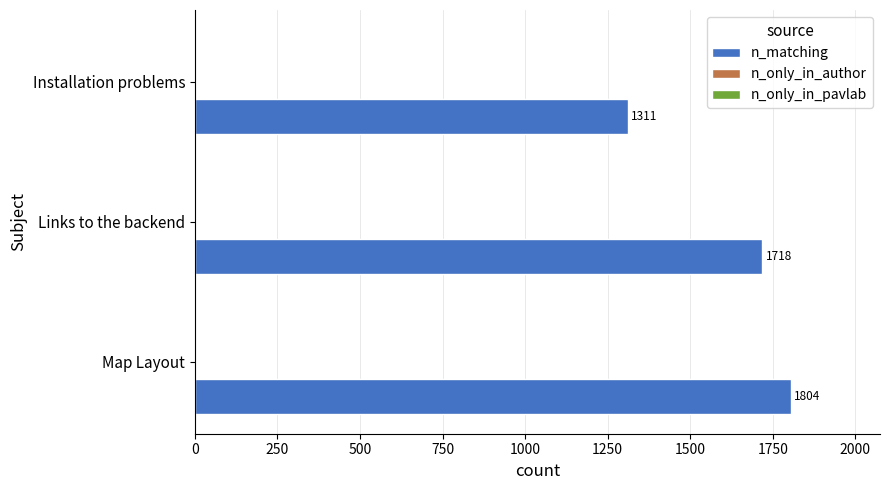

The value at Installation problems is 1311. True or false?

True